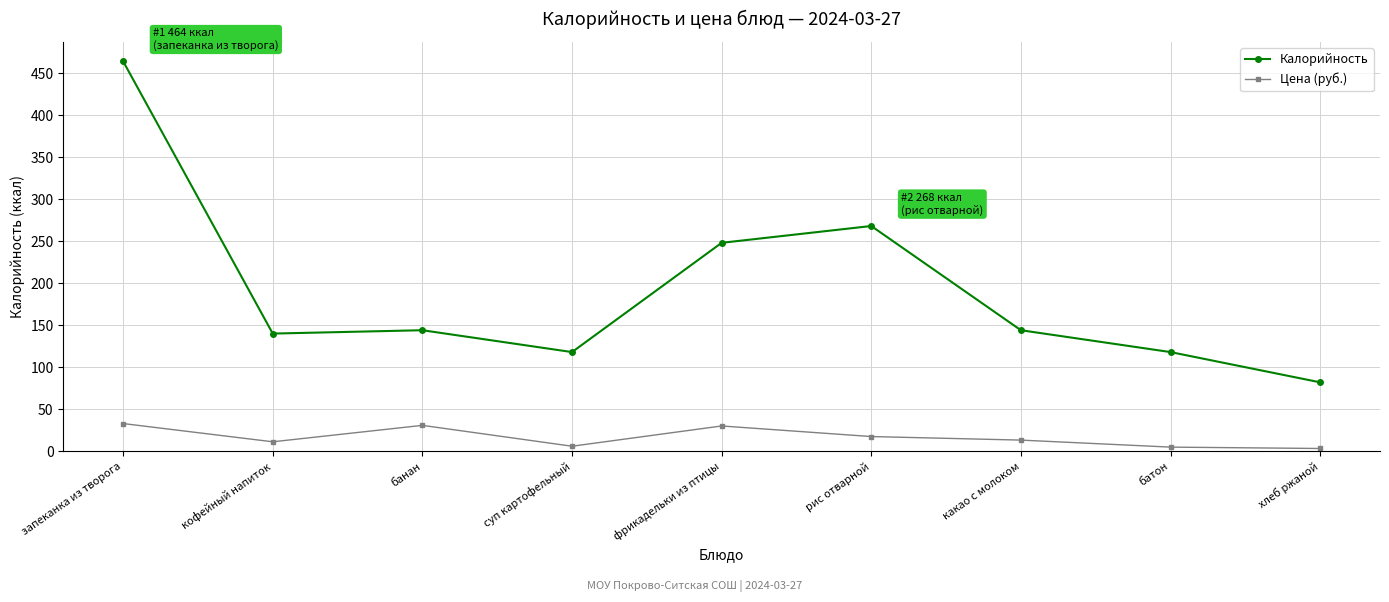

What is the value of the Калорийность point at the 6th from the left?

268.0